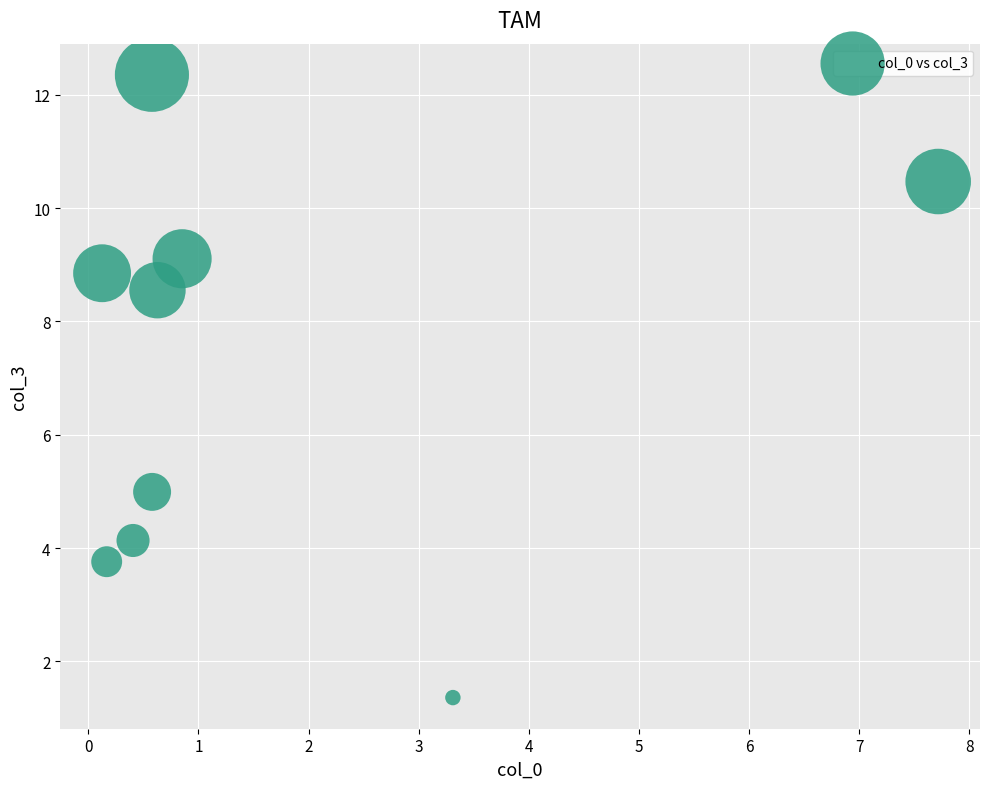

What Y value in the scatter plot is closest to 6?

5.0